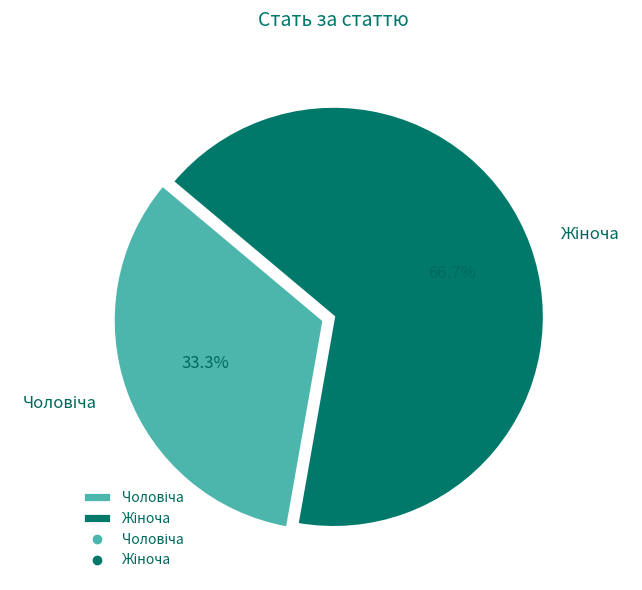

Is there any slice that represents more than half of the pie?

Yes